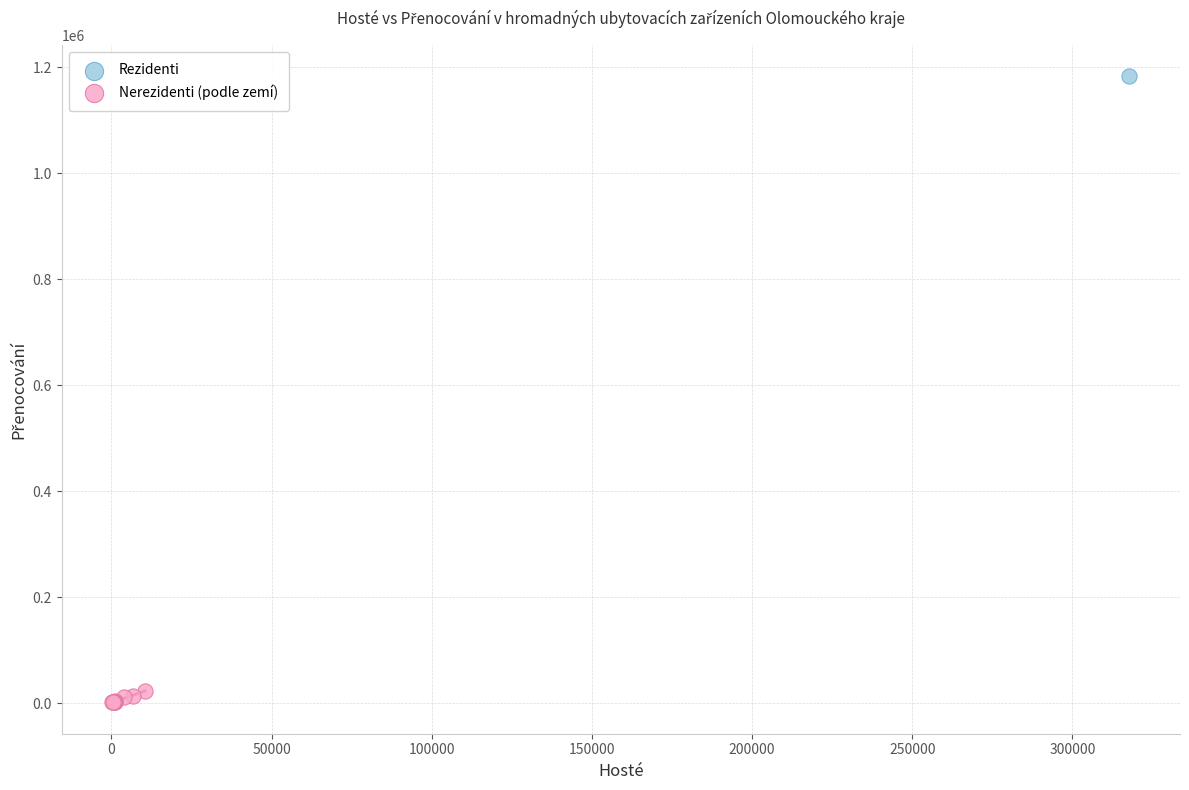

What are all the series names shown in the legend?

Rezidenti, Nerezidenti (podle zemí)